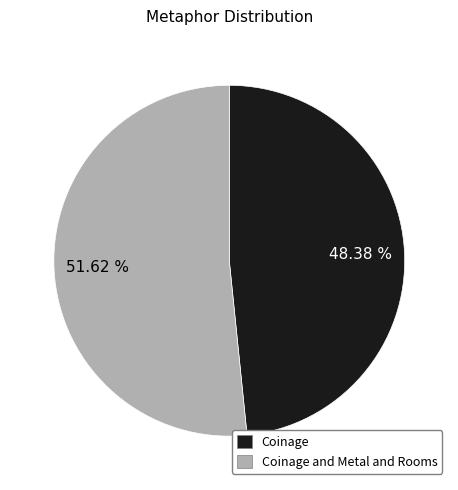

True or false: Coinage and Metal and Rooms accounts for 42% of the total.

False